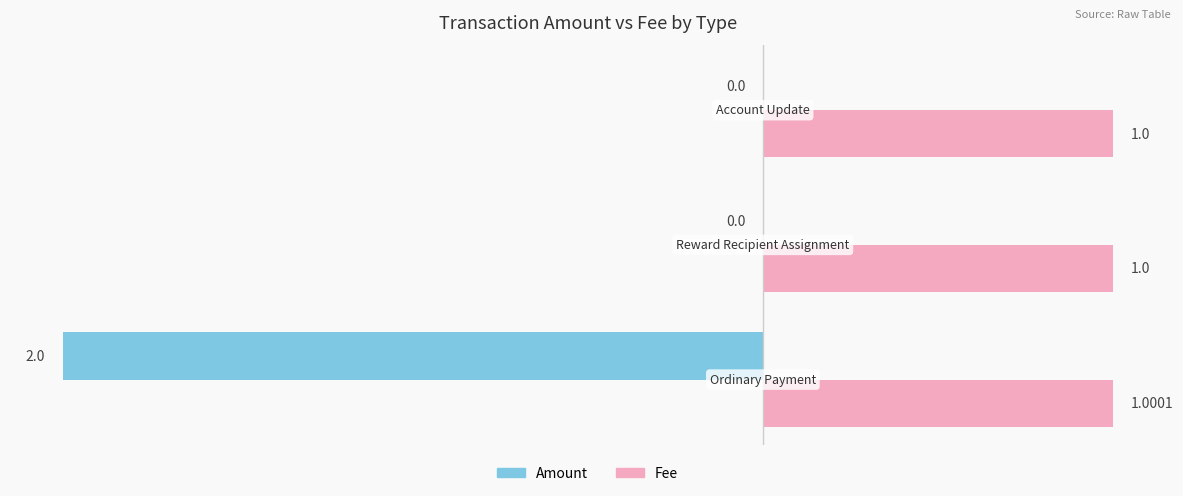

Which series has the largest total across all categories?

Fee